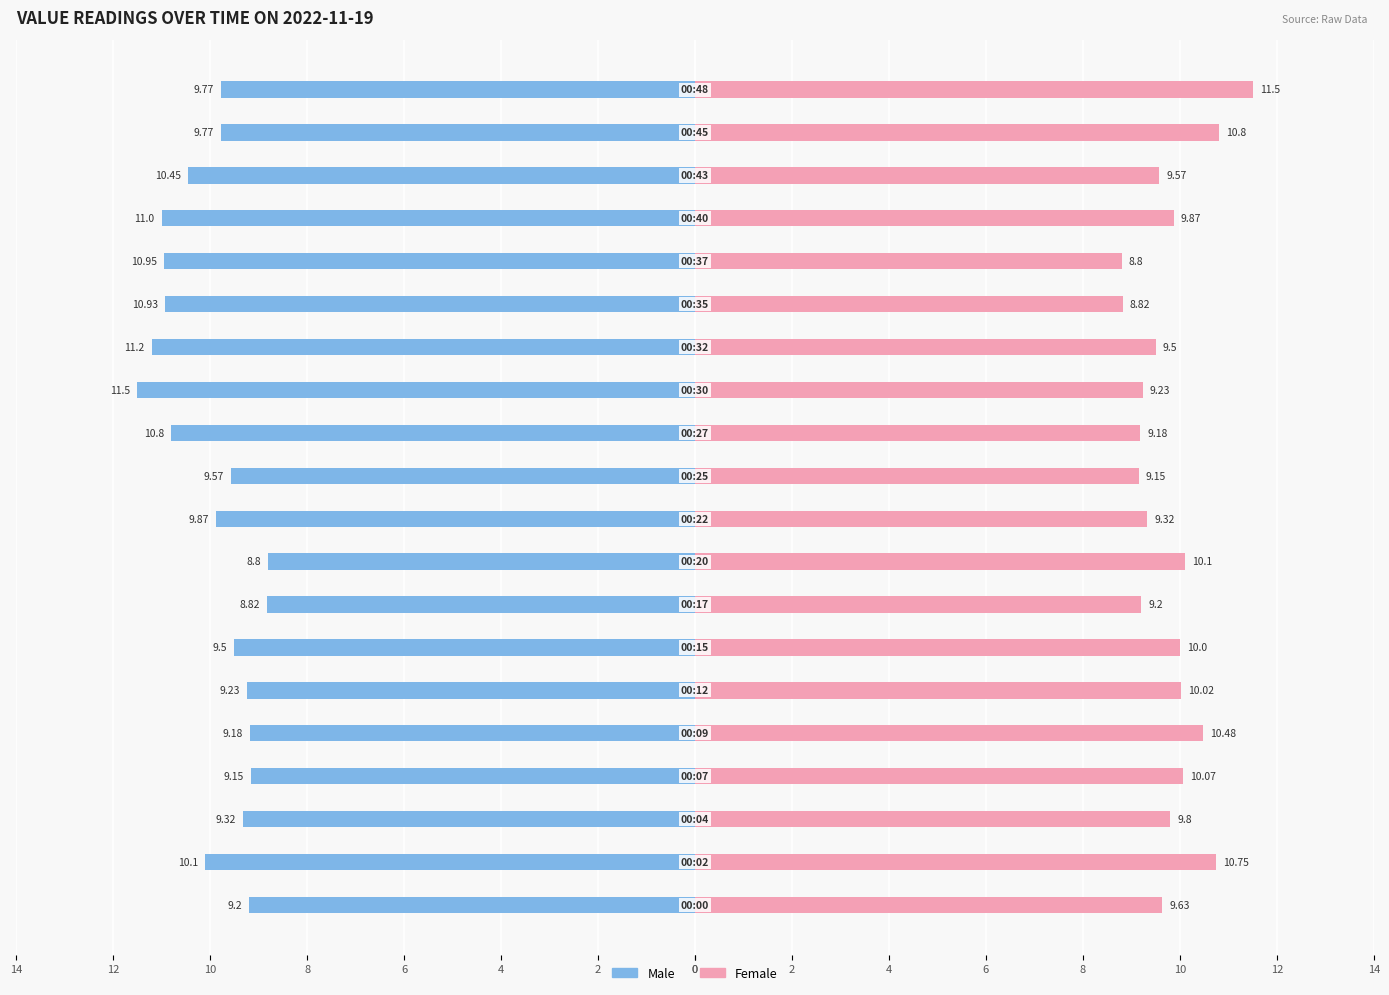

Are the bars horizontal?

Yes